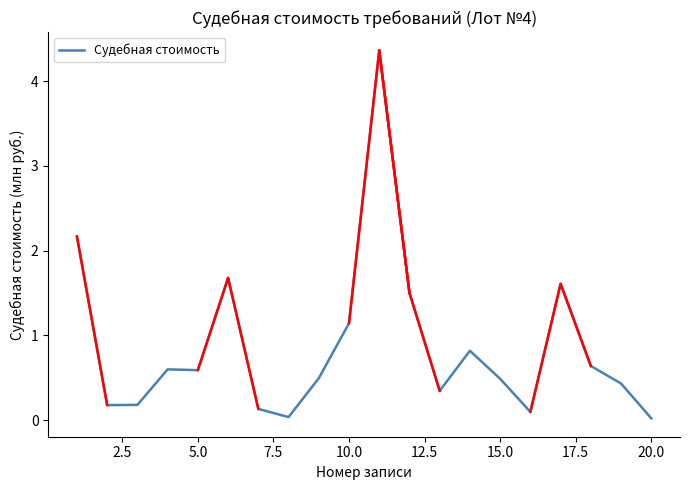

What is the greatest value displayed?

4.4